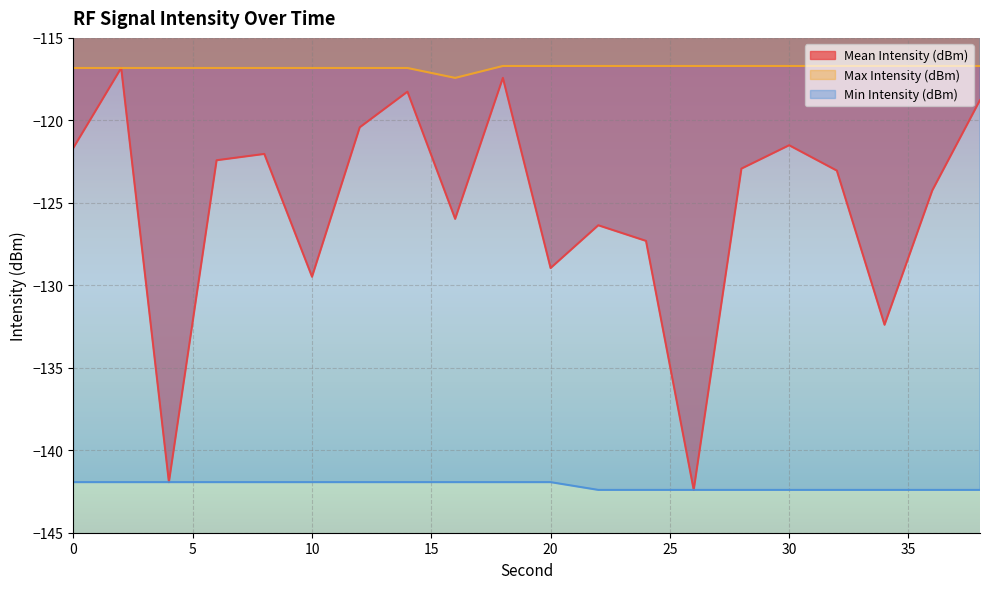

Which category has the lowest value in the Max Intensity (dBm) series?

16